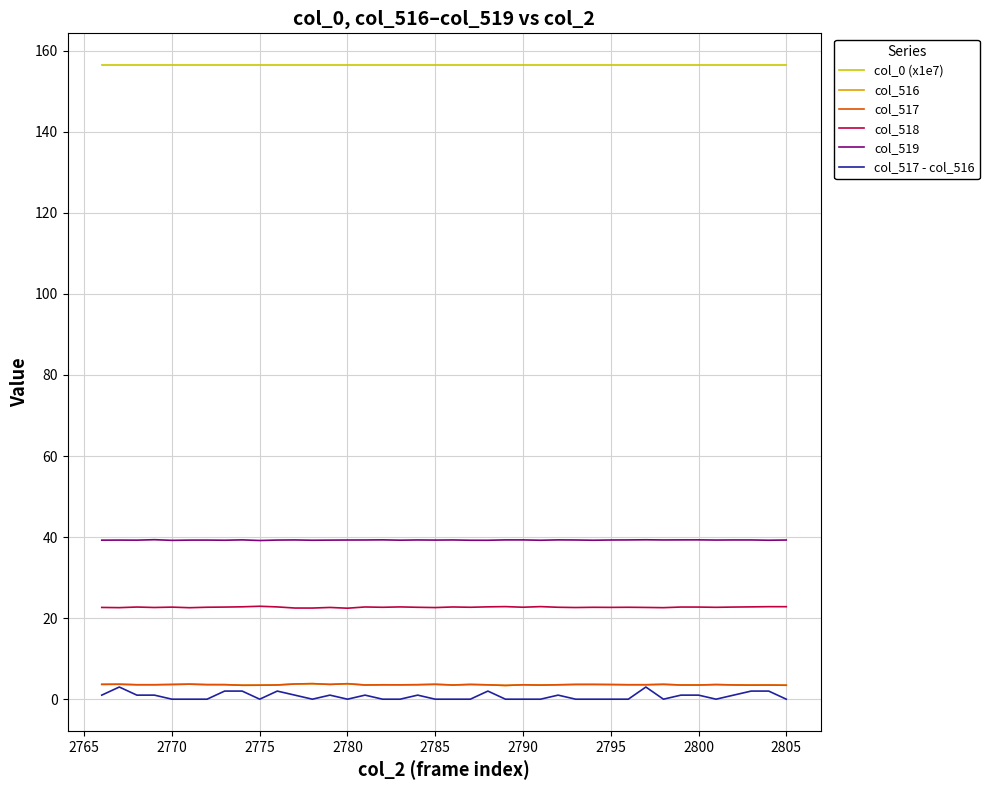

Which series has the widest spread of values?

col_517 - col_516